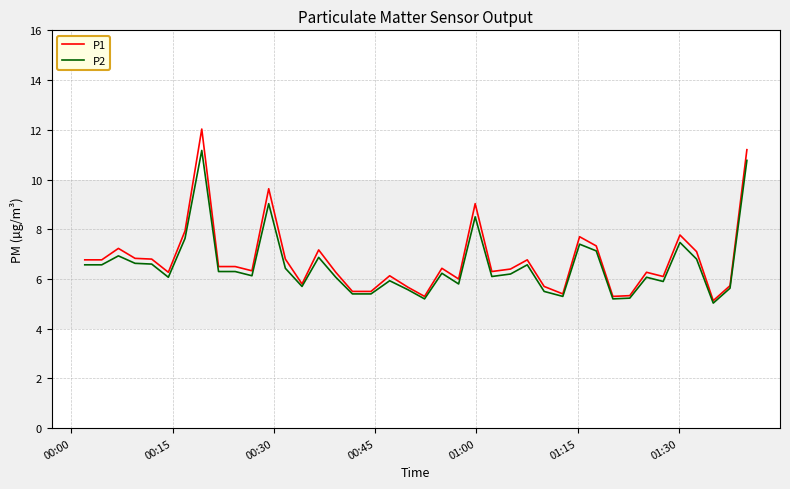

List the series in order of their peak value, lowest first.

P2, P1